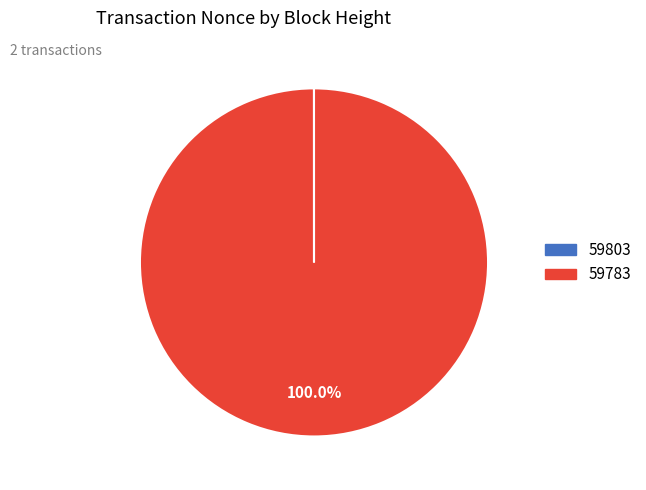

Which category has the biggest portion of the pie?

59783